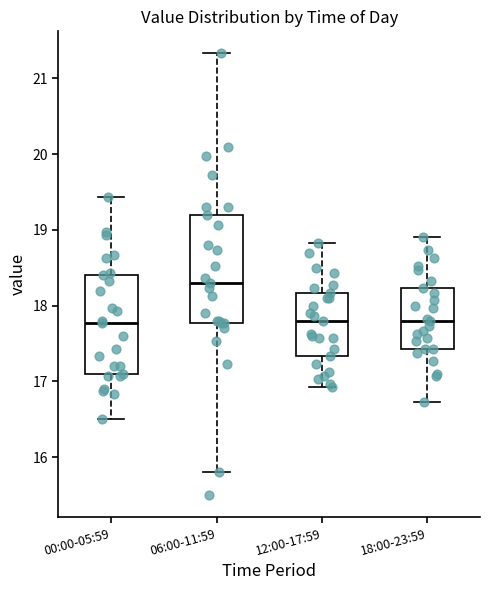

Which box has the highest median line?

06:00-11:59